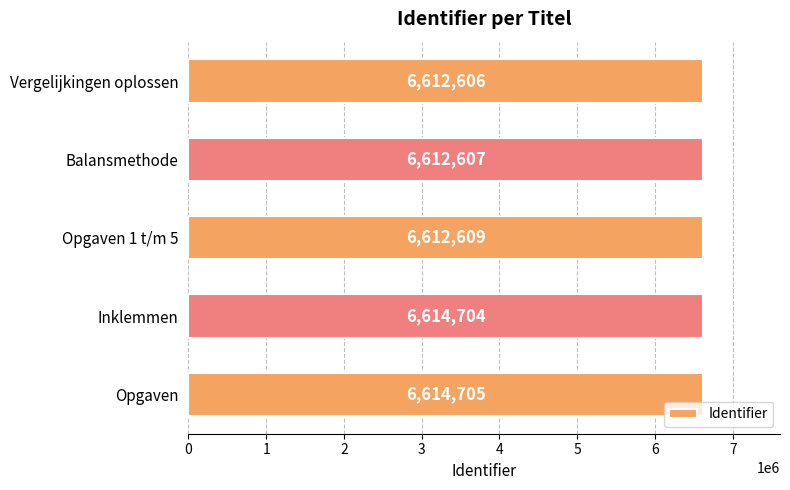

Reading top to bottom, transcribe all the data shown in this chart.

Vergelijkingen oplossen=6612606	Balansmethode=6612607	Opgaven 1 t/m 5=6612609	Inklemmen=6614704	Opgaven=6614705